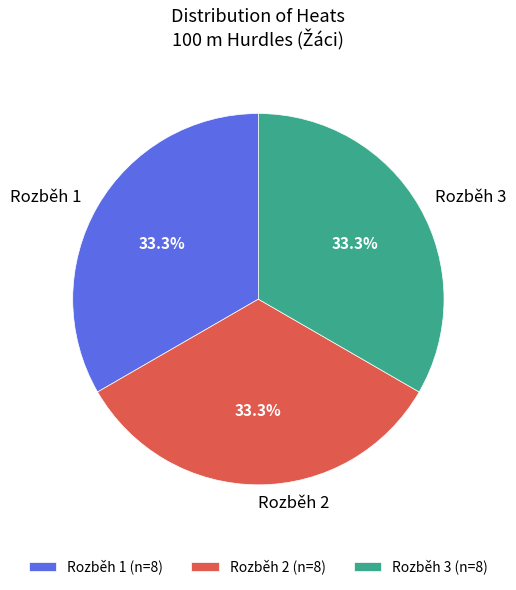

What percentage is the Rozběh 1 slice, to the nearest percent?

33%